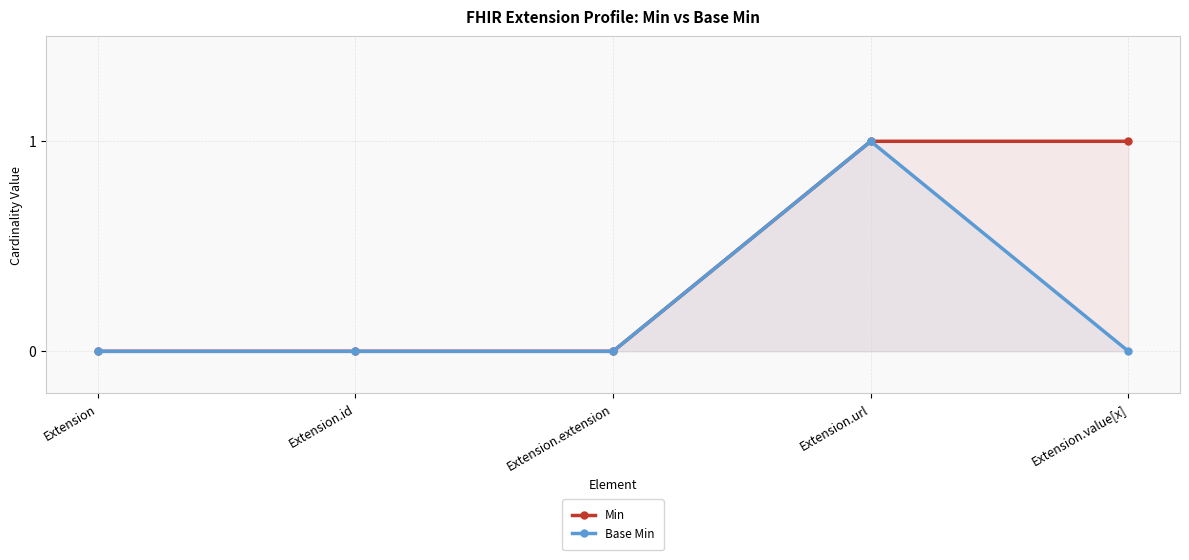

Which category has the lowest value across all series?

Extension